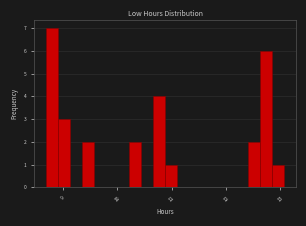

Around what value on the x-axis is the tallest bar? Give the approximate position of its centre, as read against the axis.

8.8